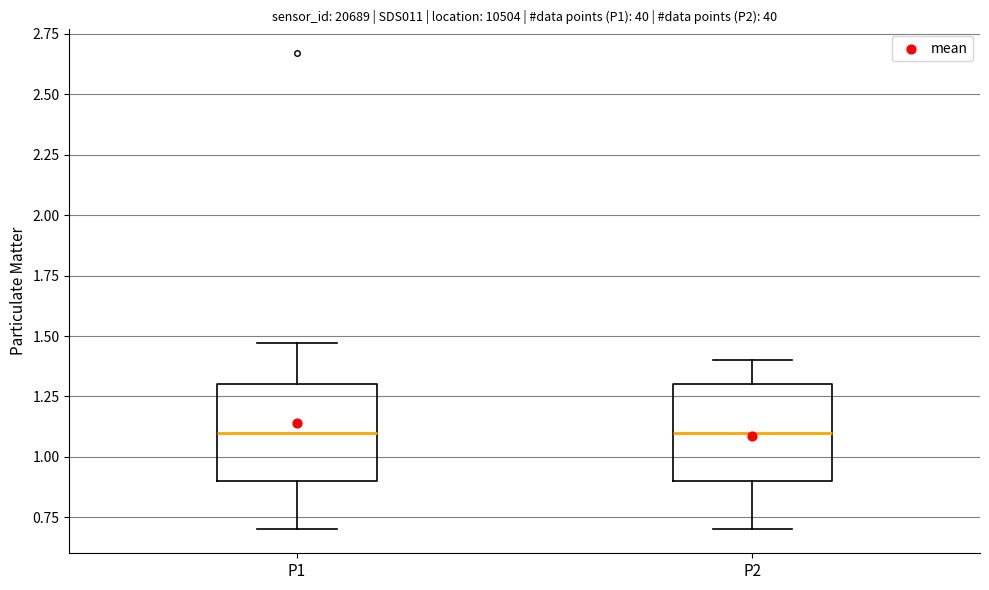

Where is the upper edge of the box for P1 on the y-axis? The values are not printed on the chart, so give them approximately, as read against the axis.

1.30